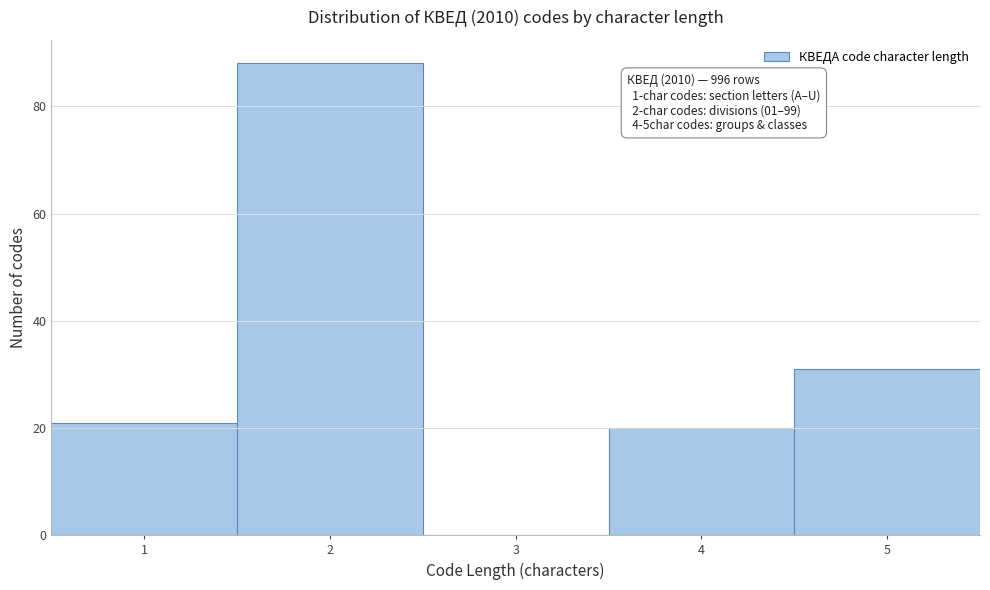

Which range on the x-axis has the tallest bar?

1.5 to 2.5